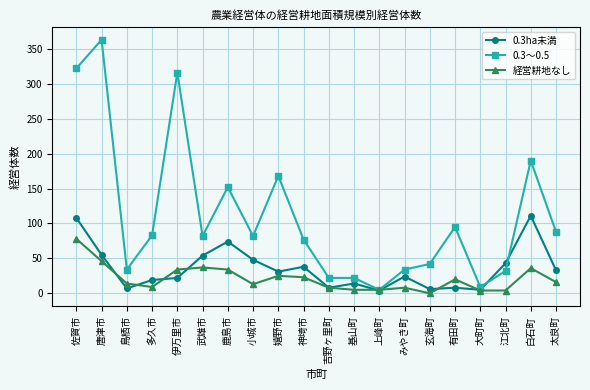

What is the spread (max minus min) of values at 基山町?

17